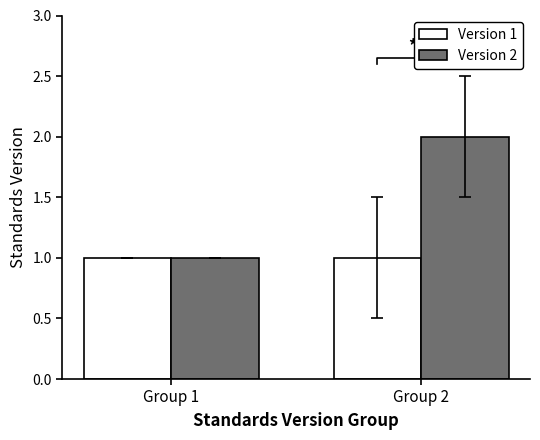

At which label does Version 2 reach its minimum?

Group 1